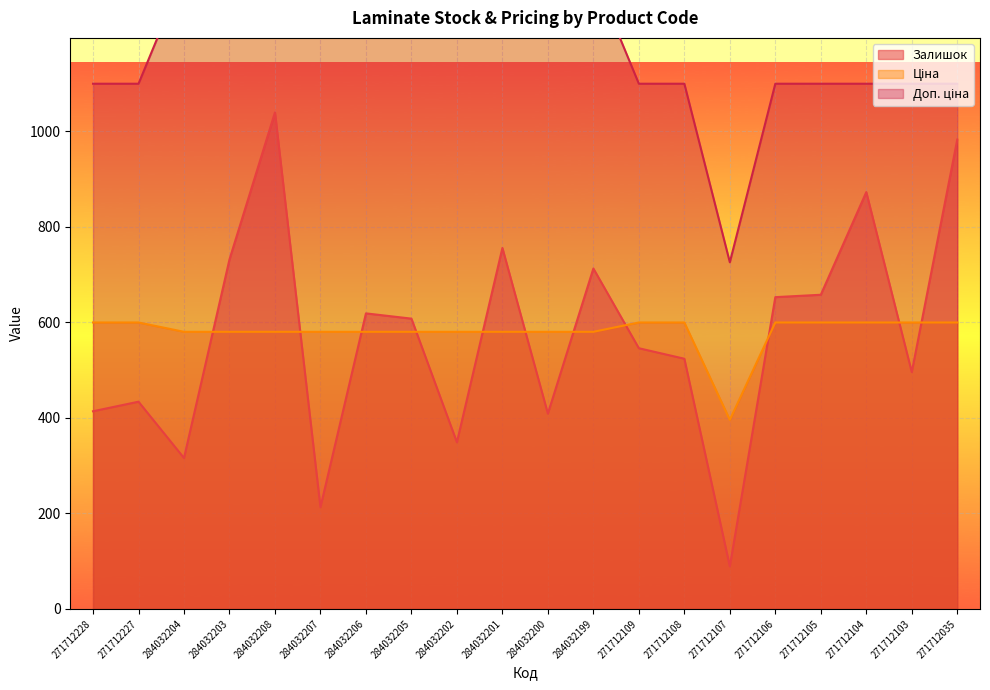

At 271712227, list the series in order from largest to smallest.

Доп. ціна, Ціна, Залишок